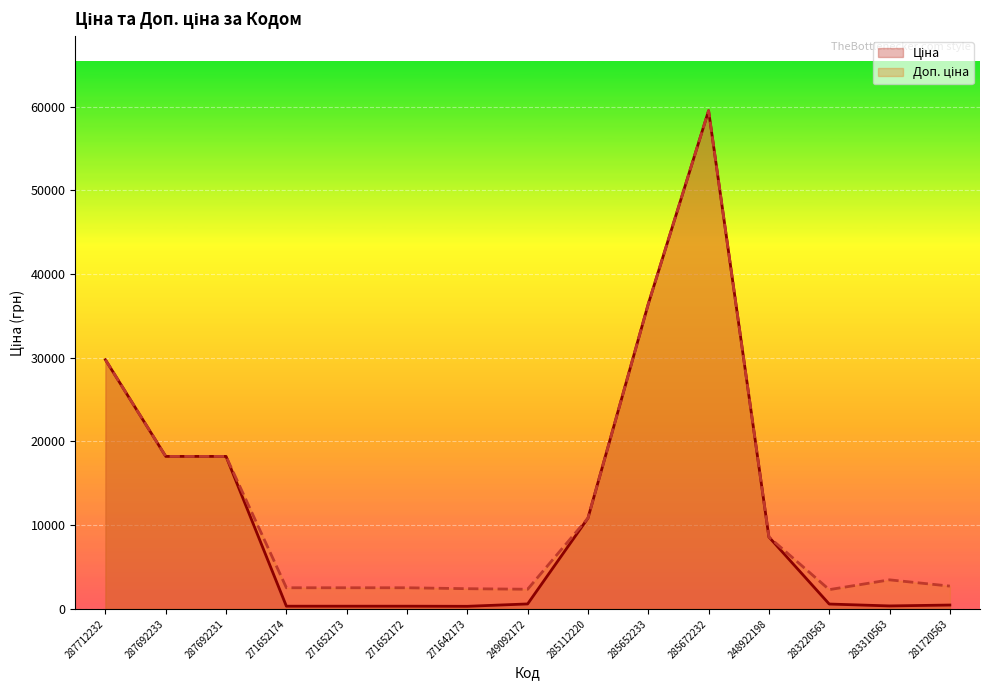

What is the value of the Доп. ціна point at the 12th from the left?

8581.1